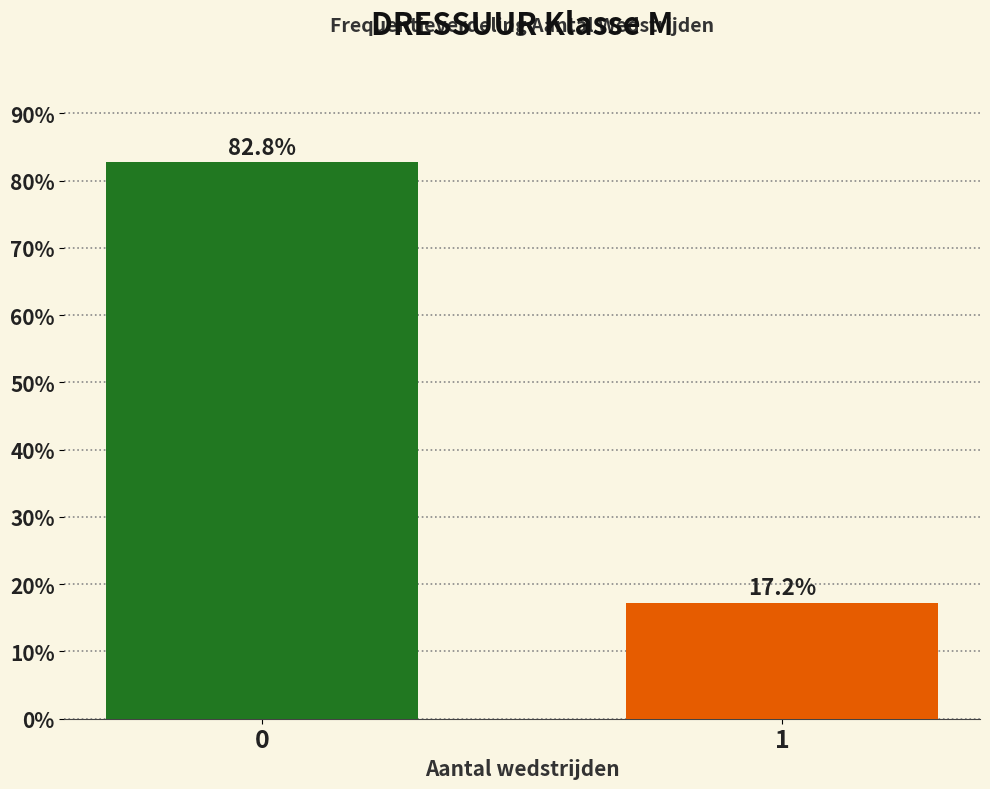

Reading left to right, list all the values displayed in this chart.

0=82.8	1=17.2